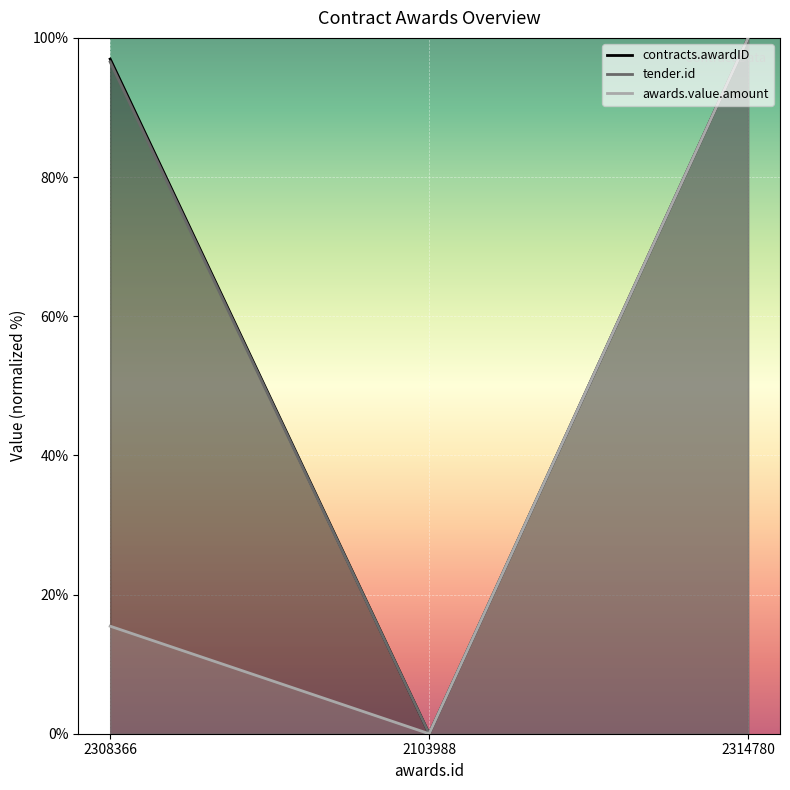

What is the value of the contracts.awardID point at the 1st from the left?

97.0